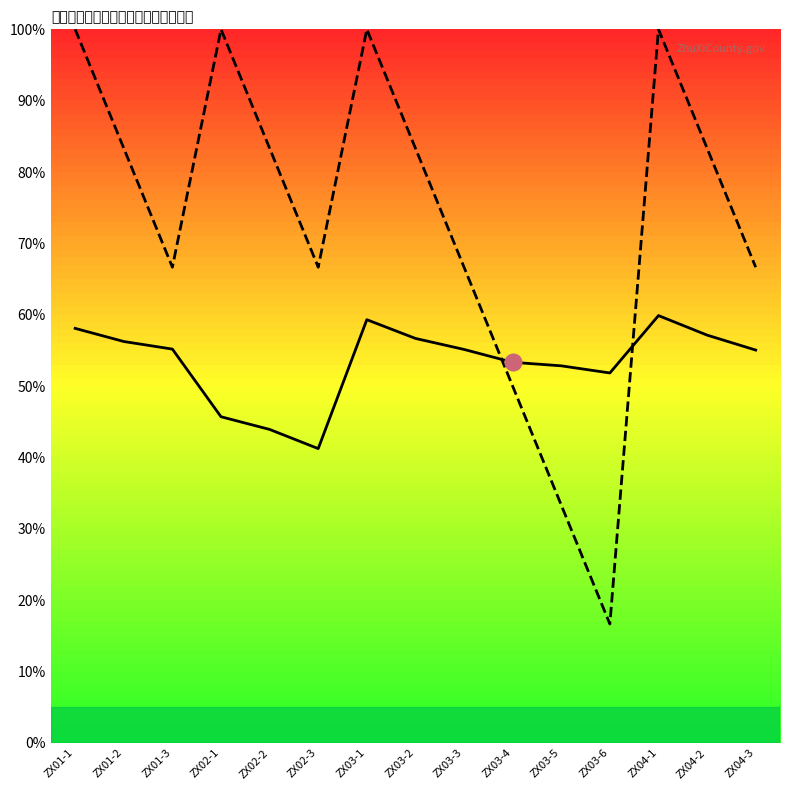

Is the value of 笔试排名 at ZX01-1 greater than the value of 总分 at ZX04-3?

Yes